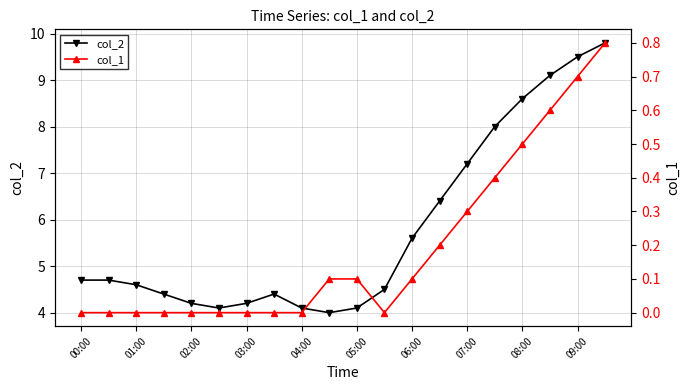

What is the lowest value of the col_2 series?

4.0